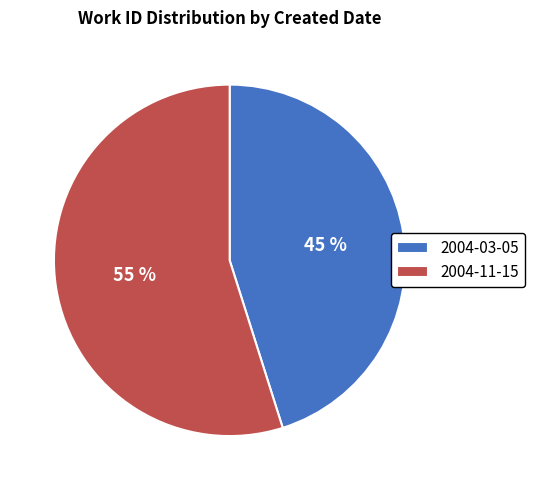

Approximately how many times larger is the value at 2004-11-15 compared to 2004-03-05?

1.2